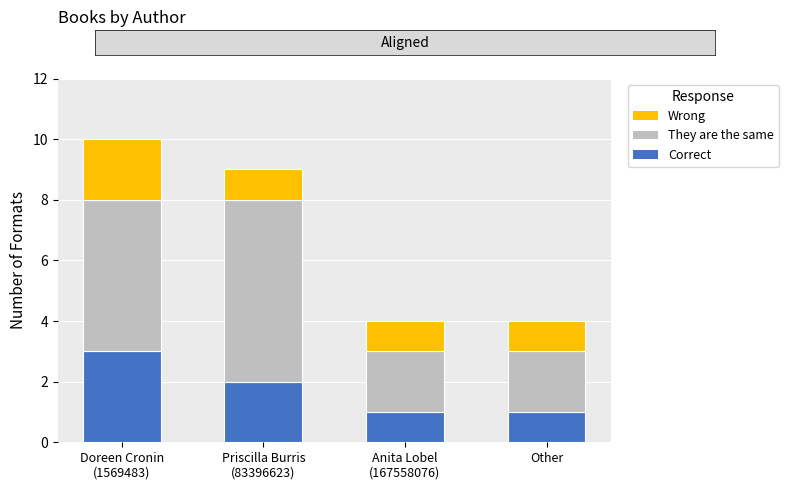

Reading left to right, transcribe the values for Correct.

3	2	1	1